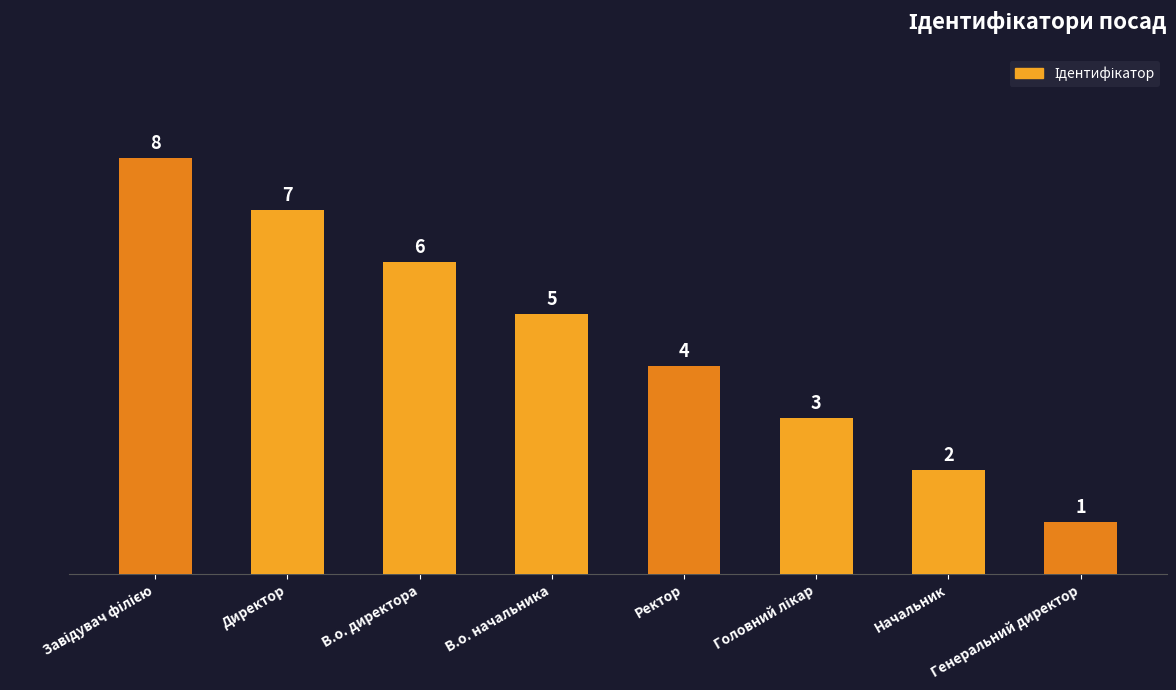

How many data points are less than 5?

4